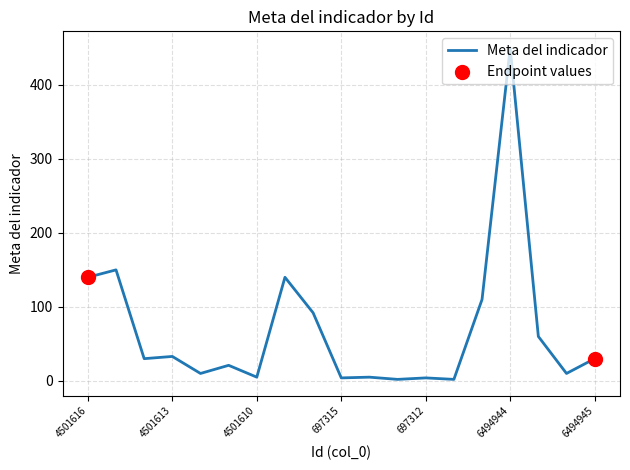

What is the difference between the maximum and minimum values?

448